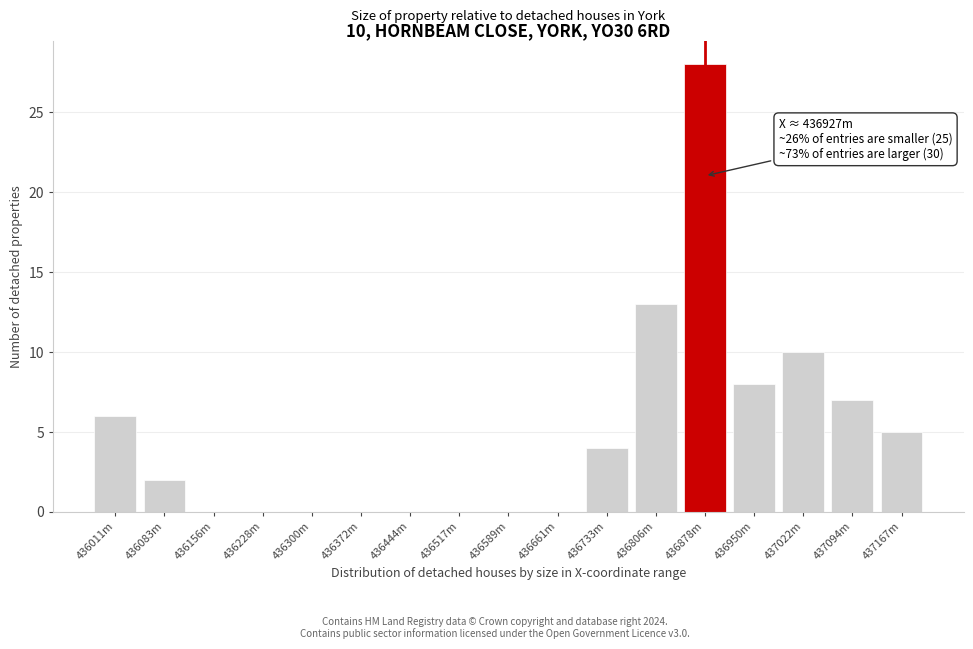

Reading right to left, what are all the values shown in this chart?

437167m=5	437094m=7	437022m=10	436950m=8	436878m=28	436806m=13	436733m=4	436661m=0	436589m=0	436517m=0	436444m=0	436372m=0	436300m=0	436228m=0	436156m=0	436083m=2	436011m=6